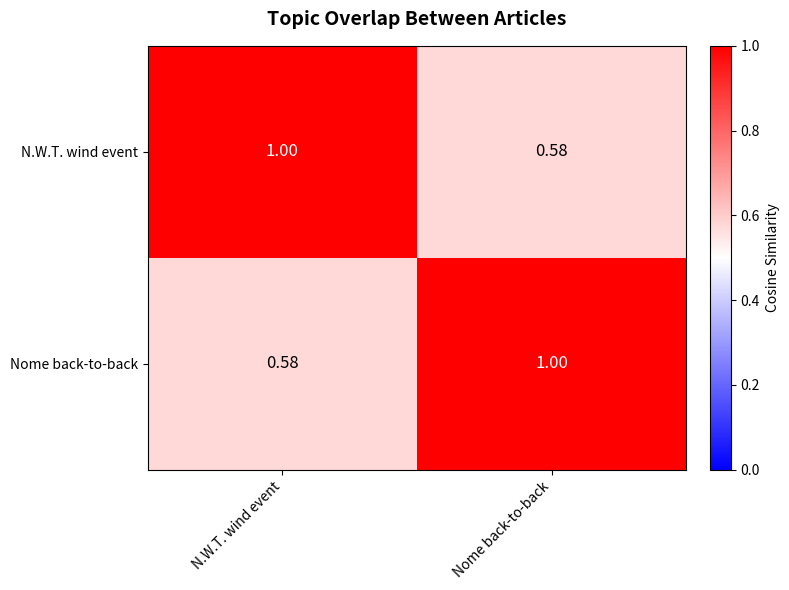

At which label does Nome back-to-back reach its peak?

Nome back-to-back